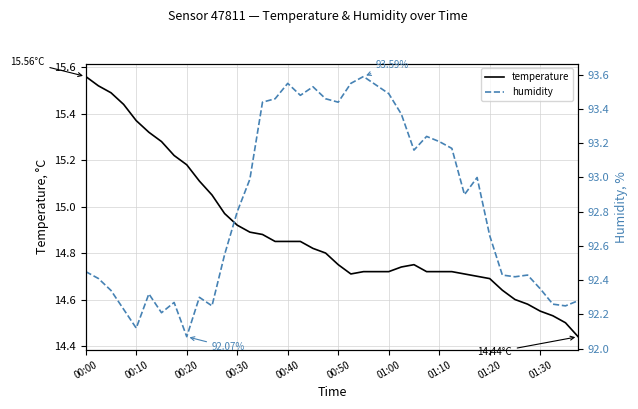

True or false: temperature and humidity intersect in this chart.

False